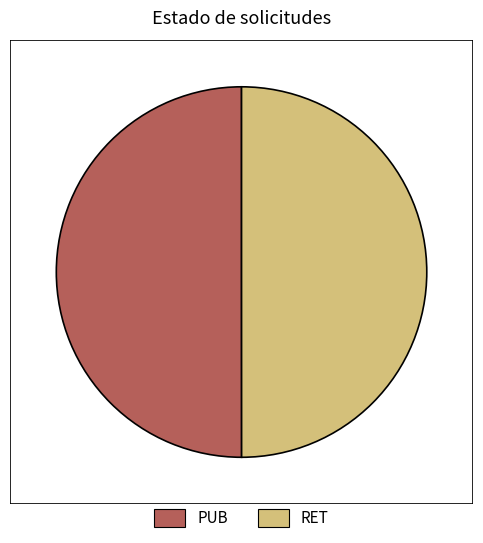

The PUB slice represents 50% of the pie. True or false?

True